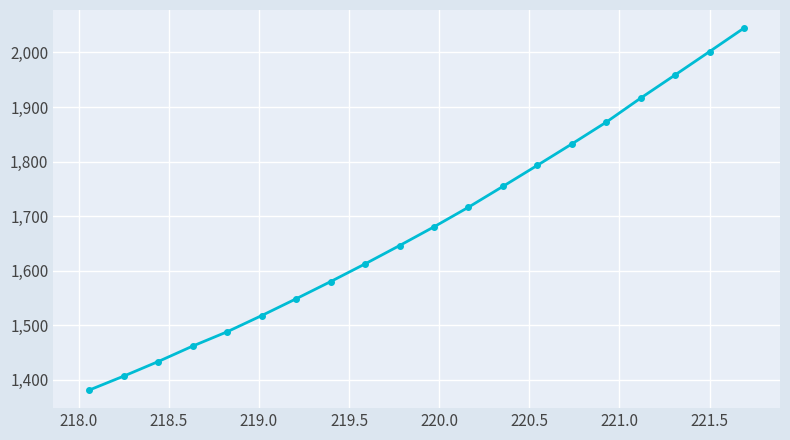

What is the greatest value displayed?

2044.7